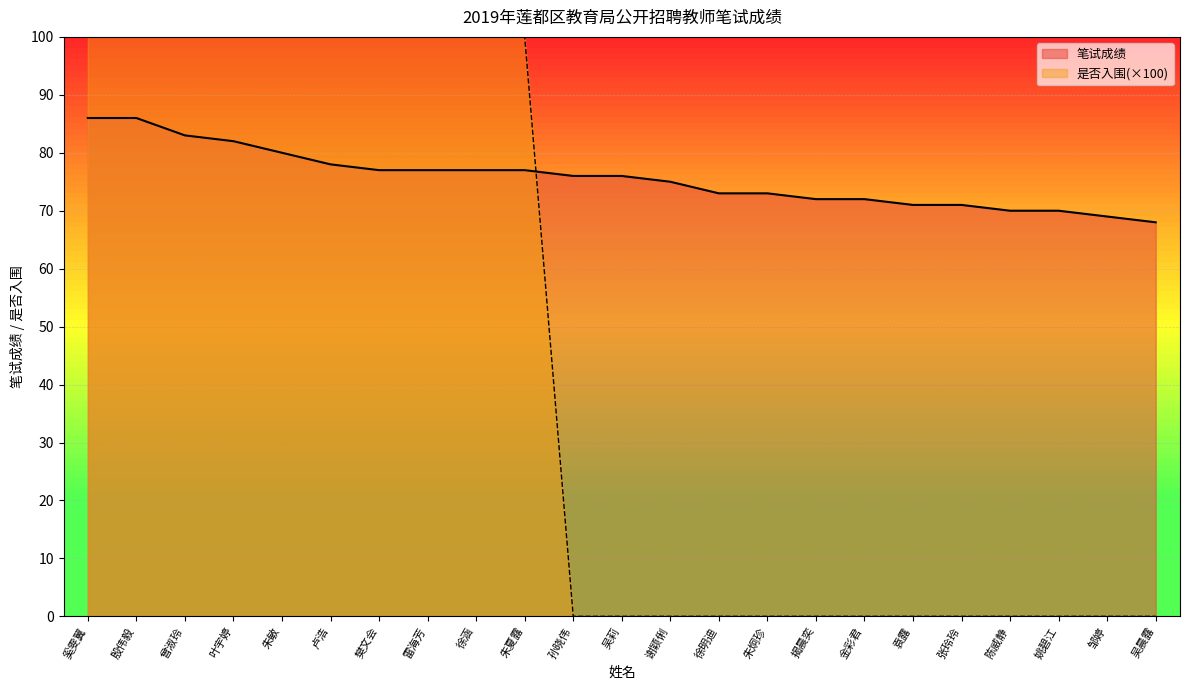

At how many categories does at least one series exceed 34?

23